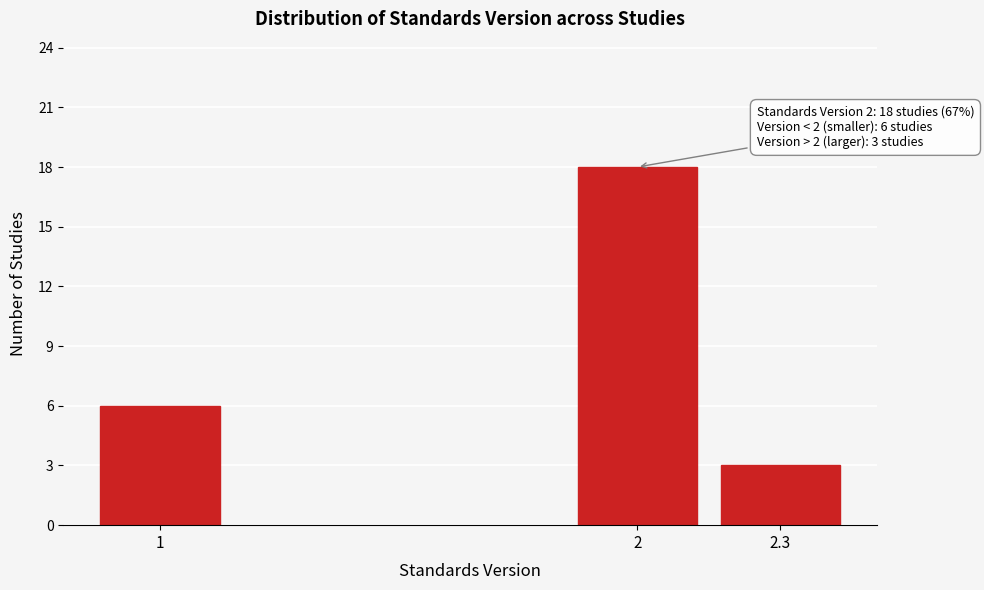

Reading right to left, extract all data points from this chart.

3	18	6